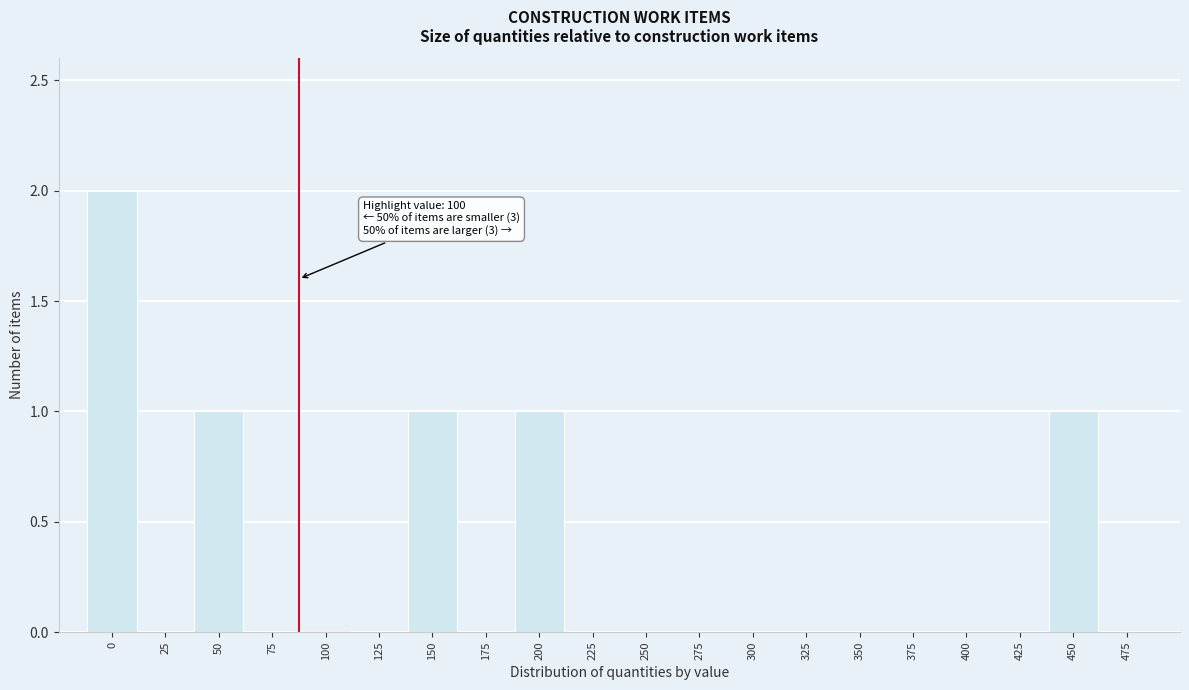

Reading right to left, list all the values displayed in this chart.

475=0	450=1	425=0	400=0	375=0	350=0	325=0	300=0	275=0	250=0	225=0	200=1	175=0	150=1	125=0	100=0	75=0	50=1	25=0	0=2